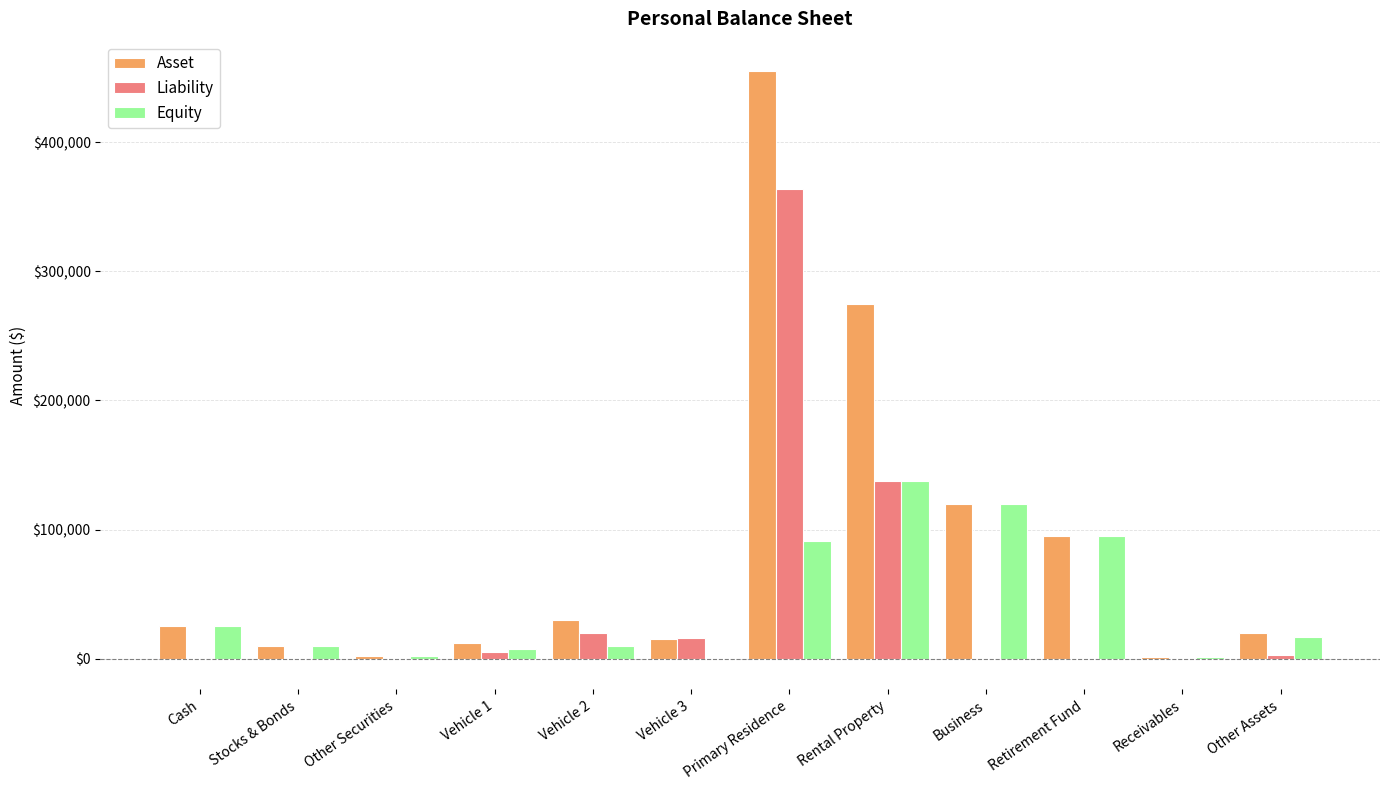

What is the greatest value displayed?

455000